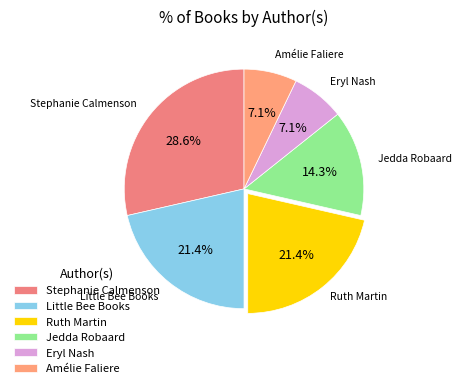

Between Jedda Robaard and Eryl Nash, which is larger?

Jedda Robaard